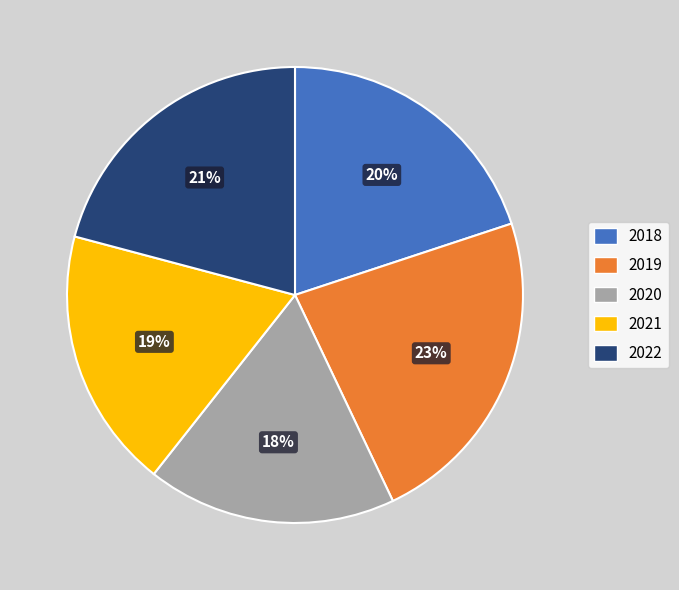

Which slice is the smallest?

2020